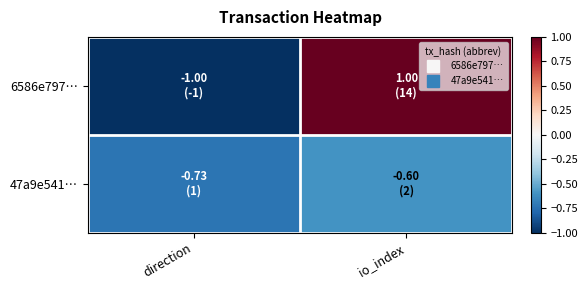

Which series has the widest spread of values?

6586e797…